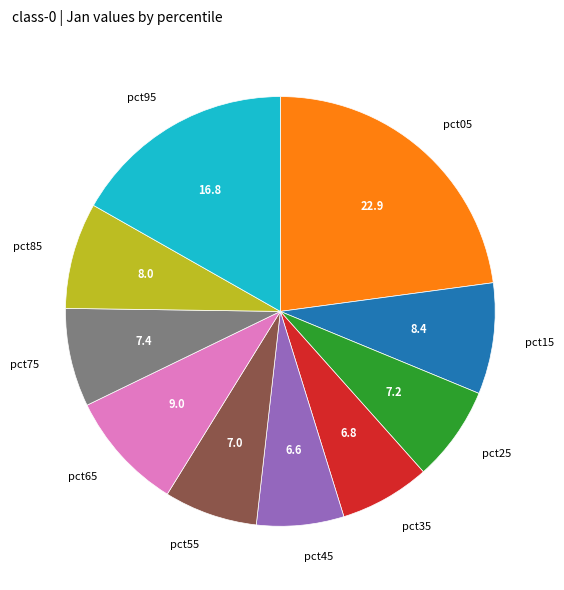

True or false: pct55 accounts for 19% of the total.

False